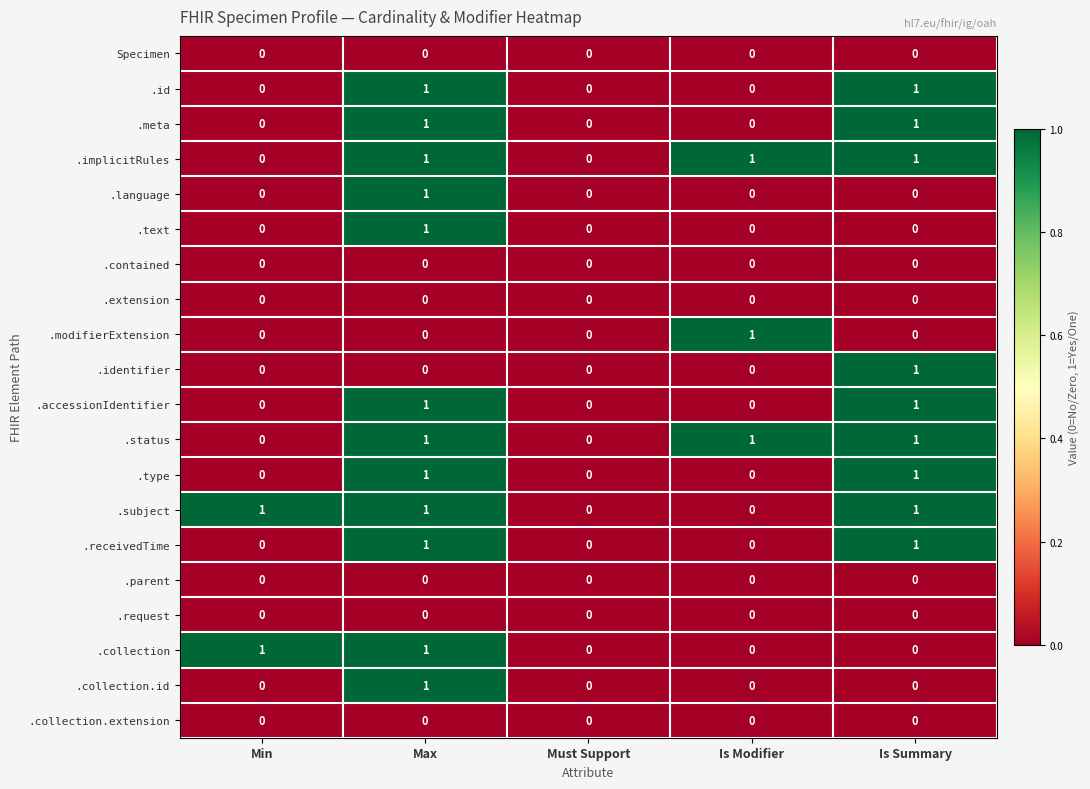

At which category is the sum across all series the highest?

Max